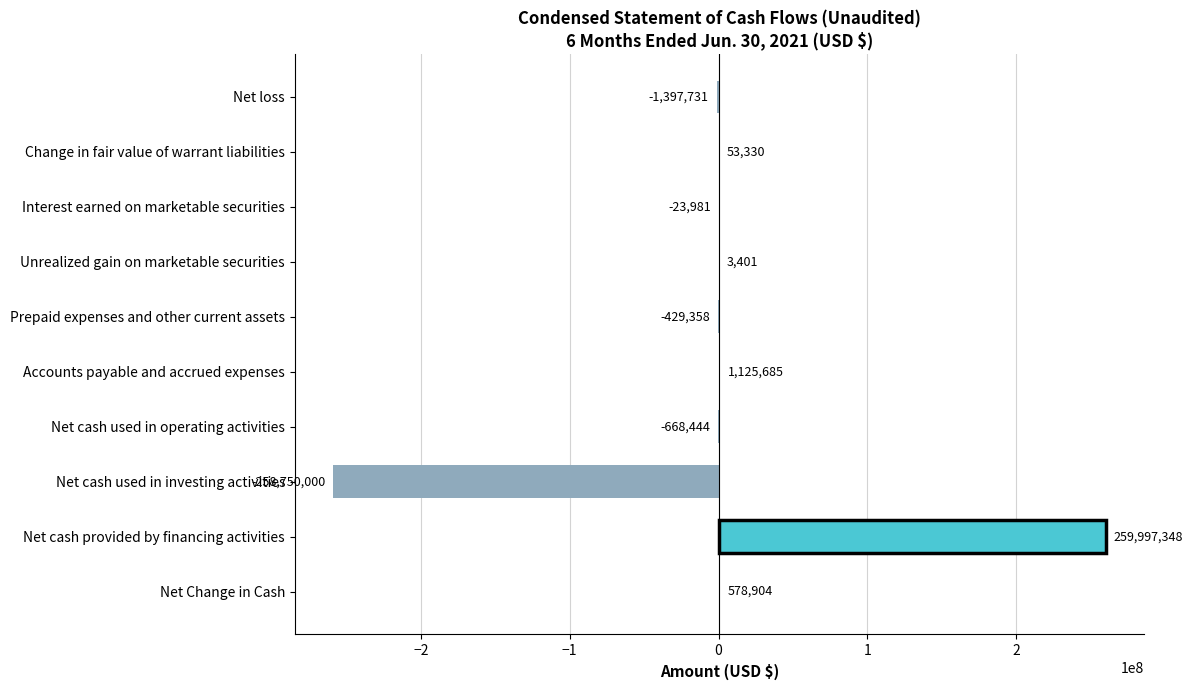

How many data points does each series have?

10